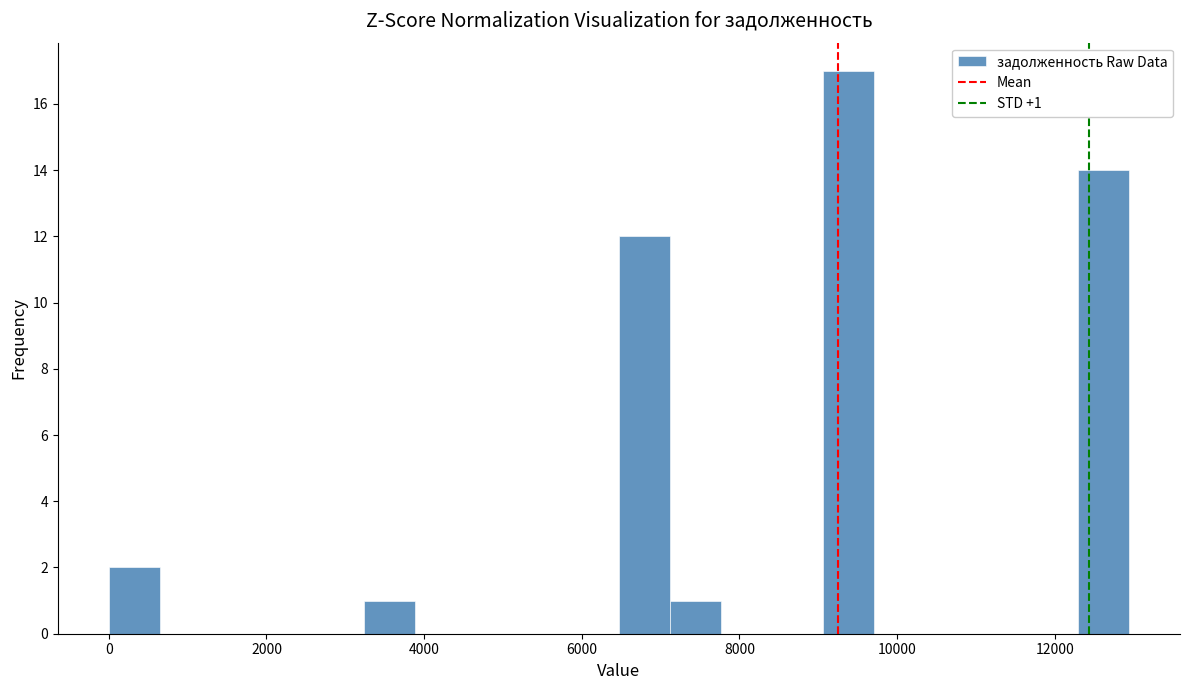

Around what value on the x-axis is the tallest bar? Give the approximate position of its centre, as read against the axis.

9400